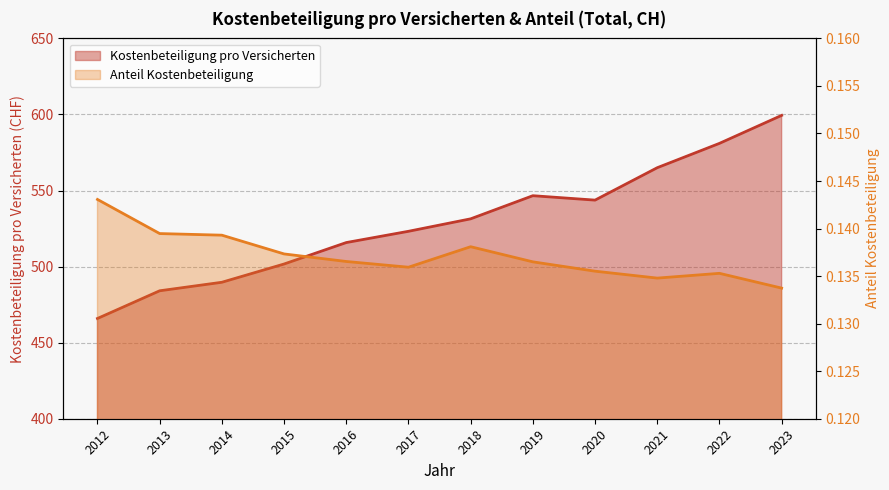

Which category has the highest value across all series?

2023